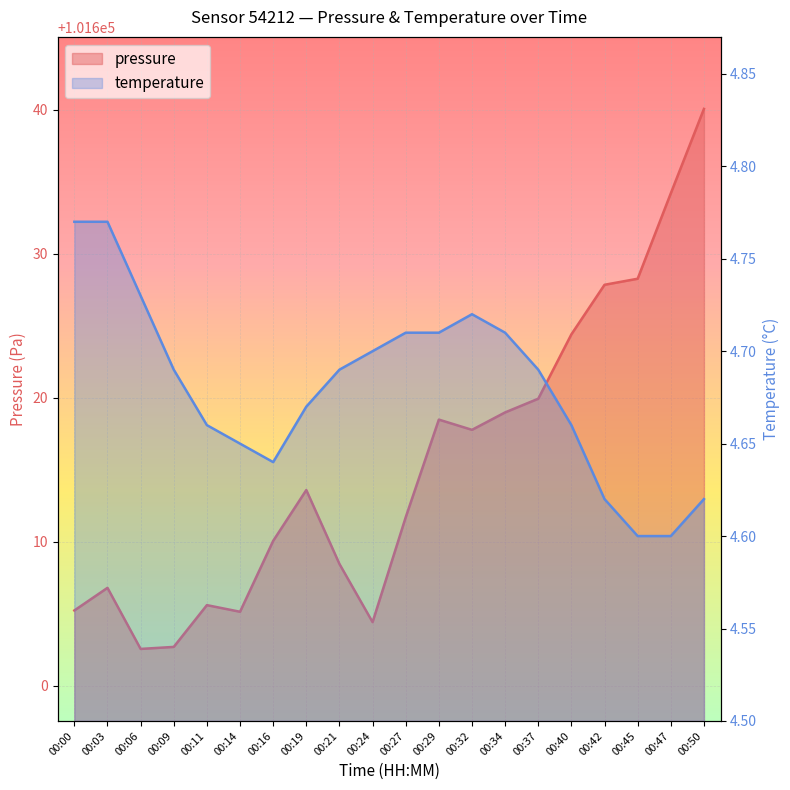

Which has a higher value, 00:27 or 00:14?

00:27